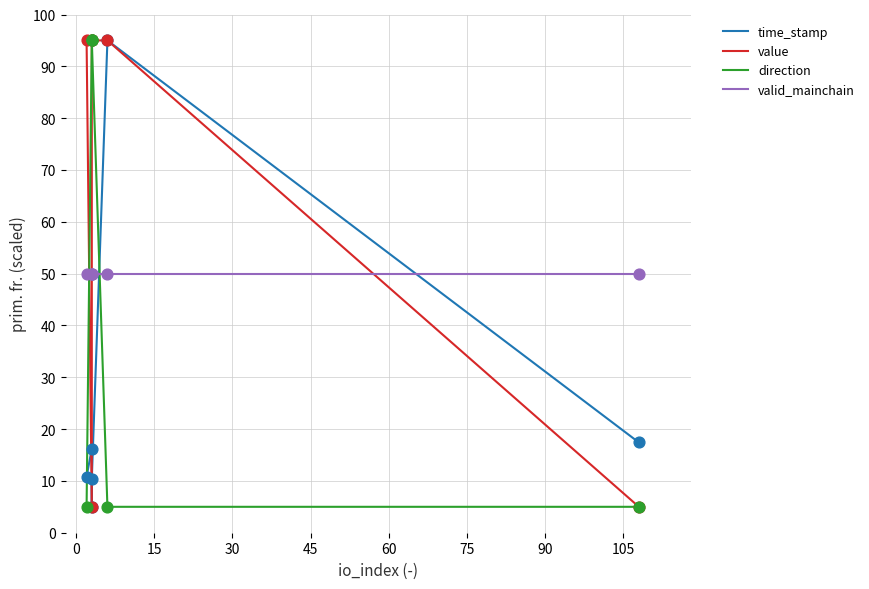

What is the total value across all series at 0?

166.2